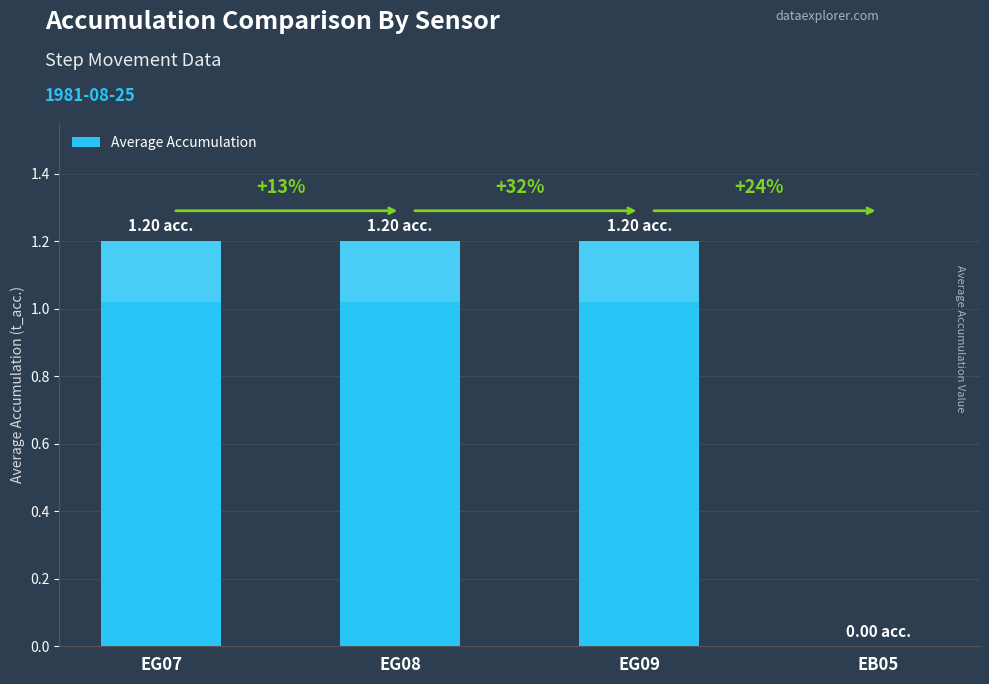

Rank the categories by value from highest to lowest.

EG07, EG08, EG09, EB05